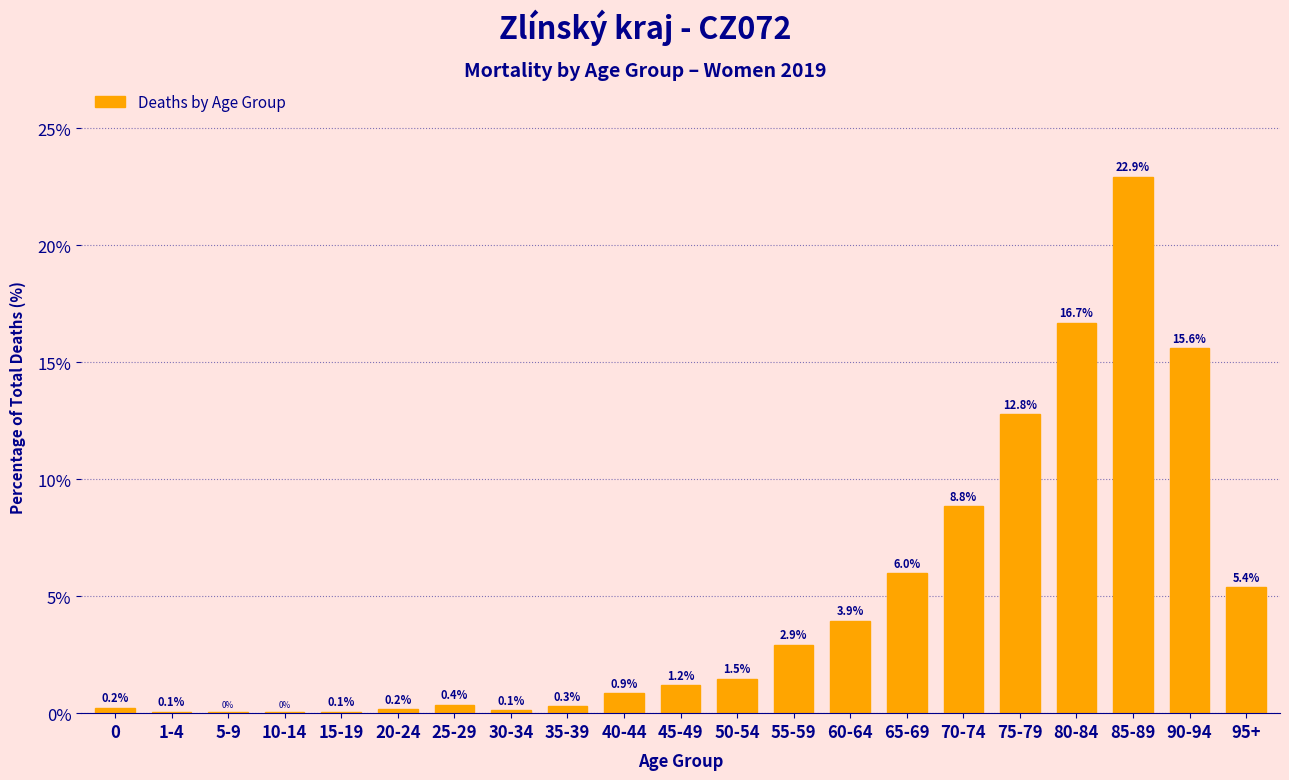

What is the maximum value shown in the chart?

22.9